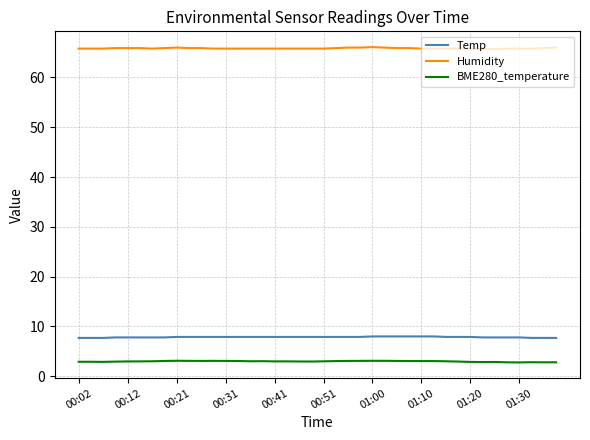

What is the minimum value shown in the chart?

2.8